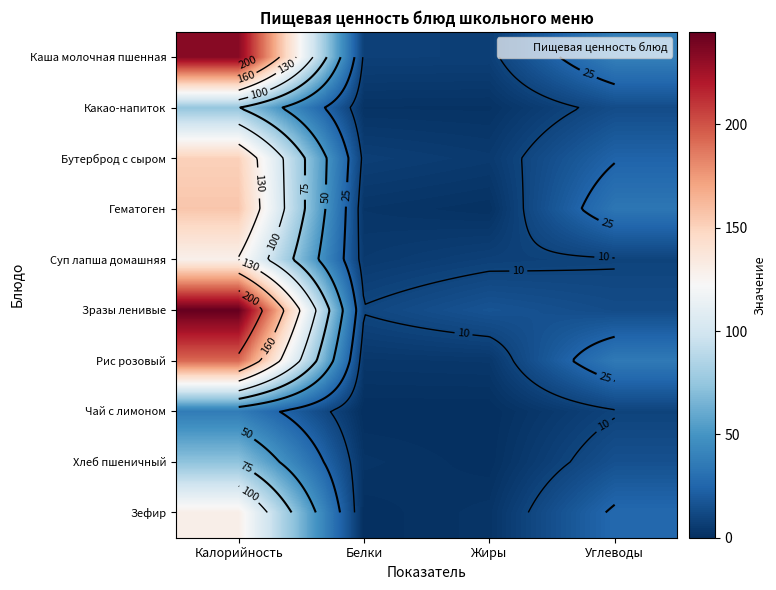

What is the total value across all series at Белки?

41.2